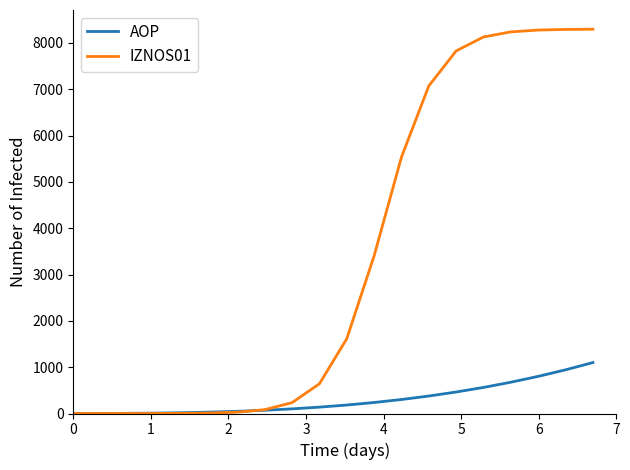

How many lines are shown in the chart?

2